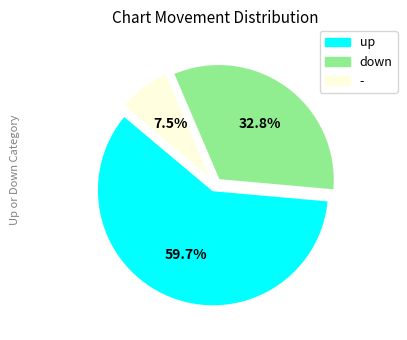

True or false: up accounts for 52% of the total.

False